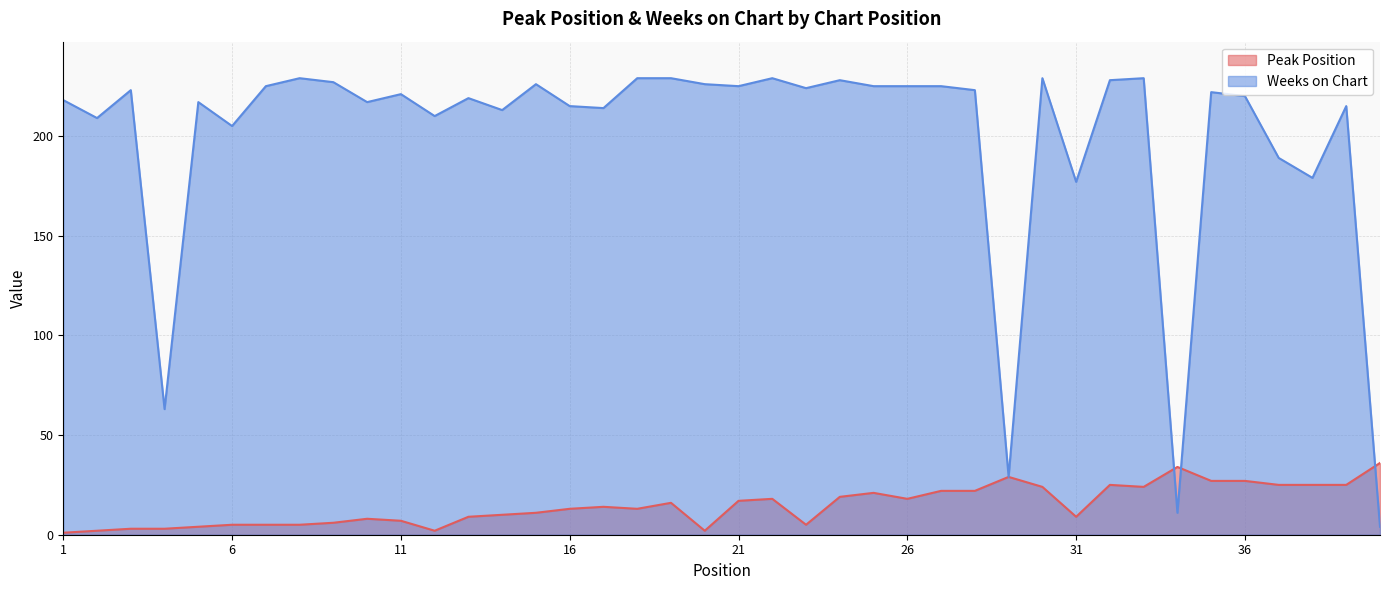

Does the chart display data point markers on the line(s)?

No